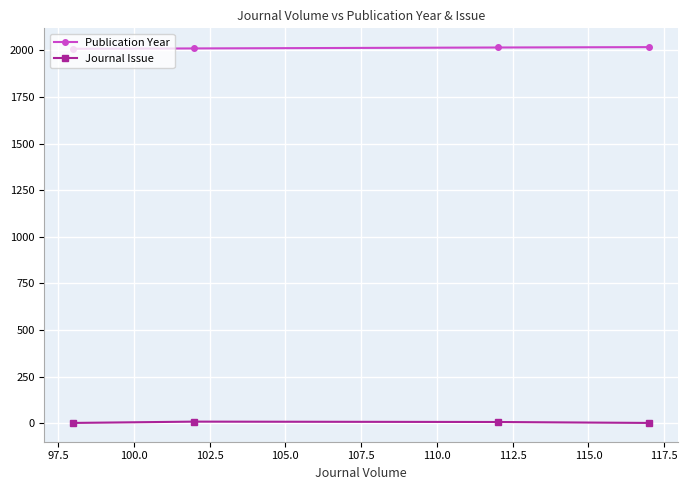

Which series has the largest total across all categories?

Publication Year